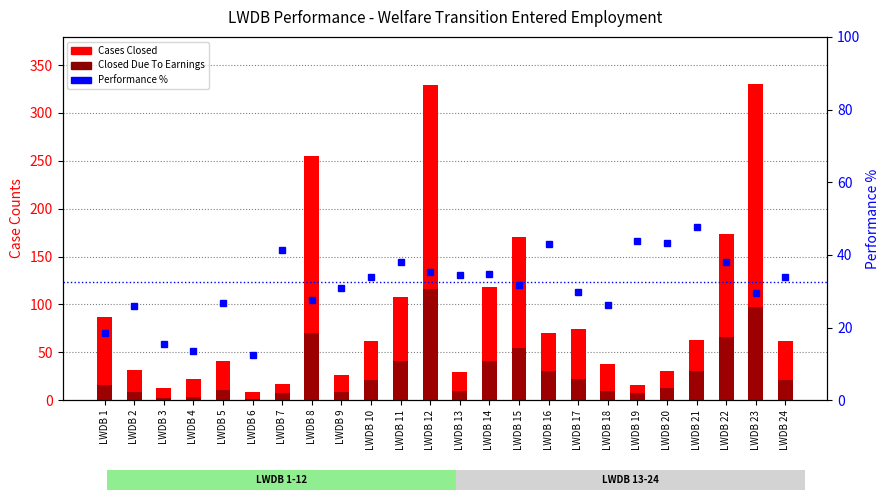

What is the minimum value shown in the chart?

1.0